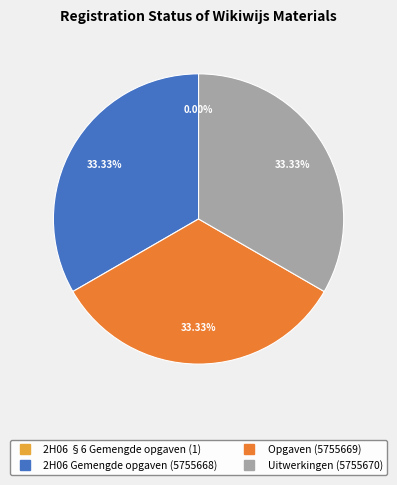

Is the sum of Uitwerkingen and 2H06 Gemengde opgaven greater than half?

Yes